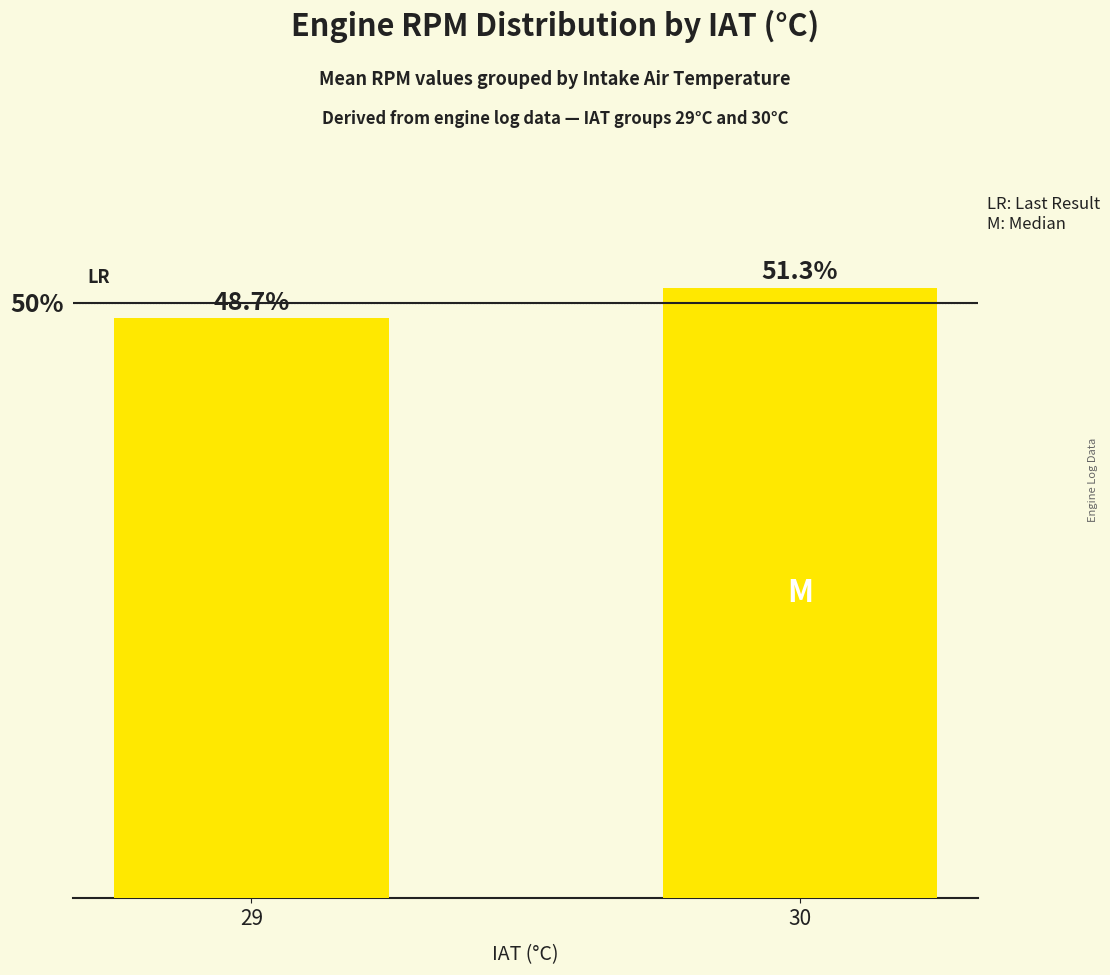

The value at 30 is 51.3. True or false?

True